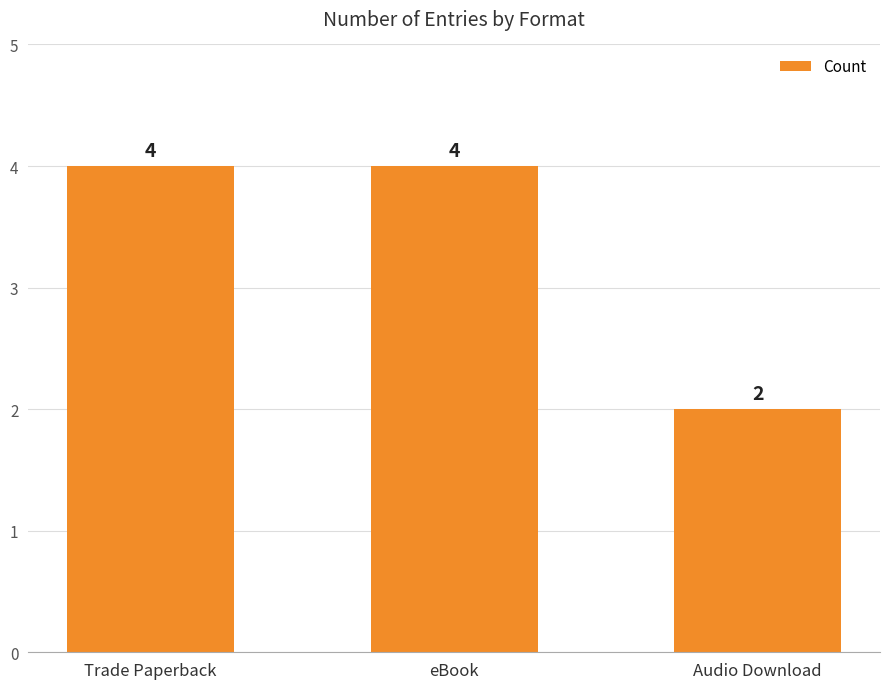

The chart shows a value of 4 at eBook. True or false?

True